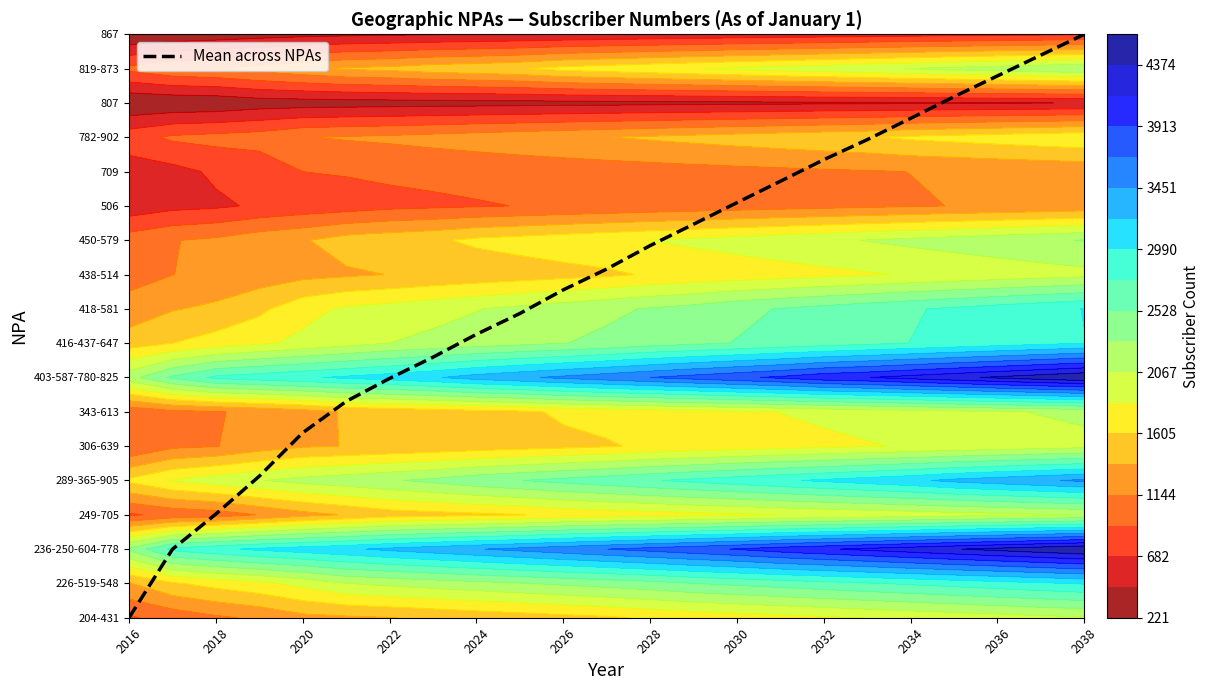

Count the number of values greater than 10.

12